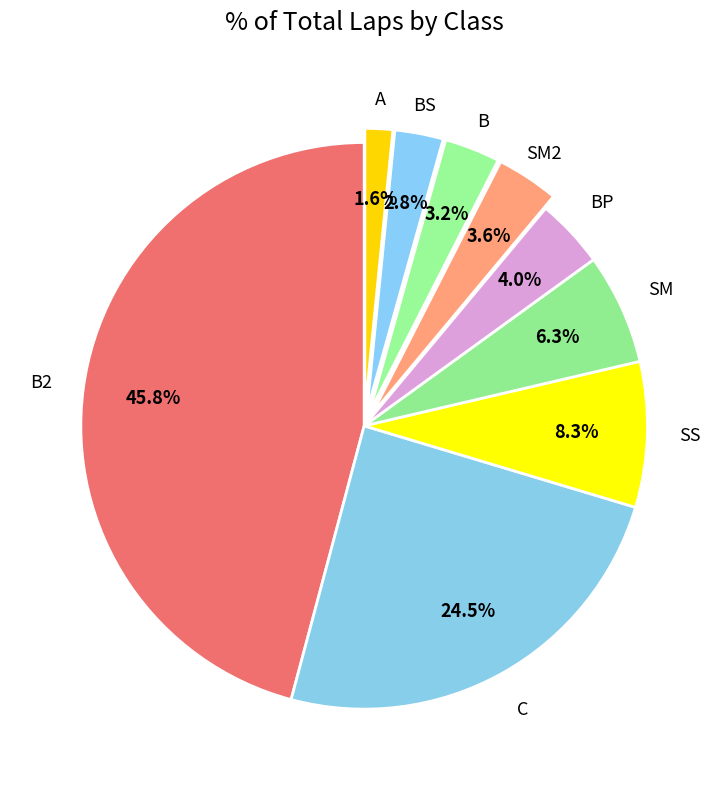

Approximately how many times larger is the value at SM compared to B2?

0.1